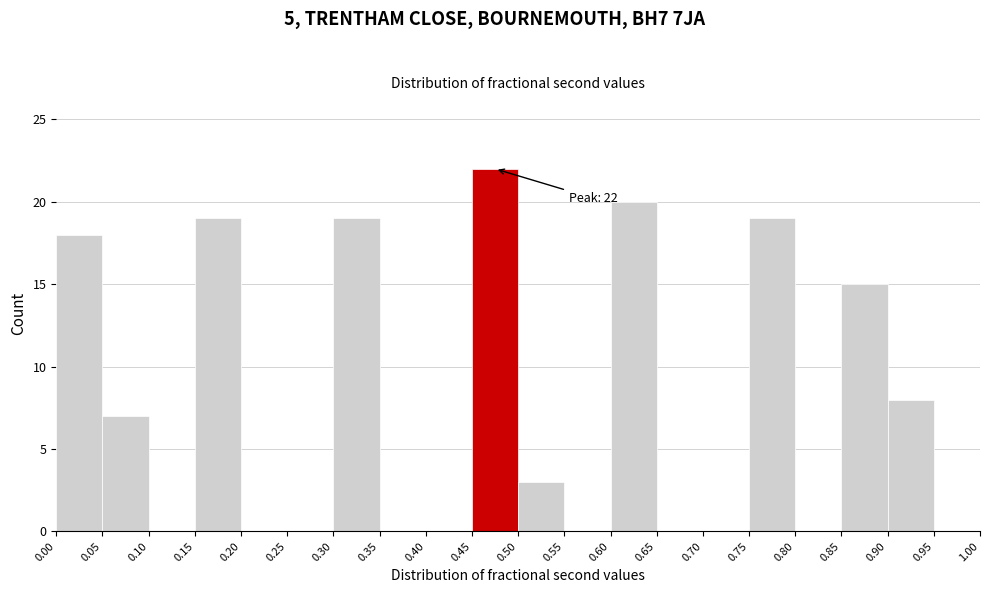

Which range on the x-axis has the tallest bar?

0.45 to 0.50